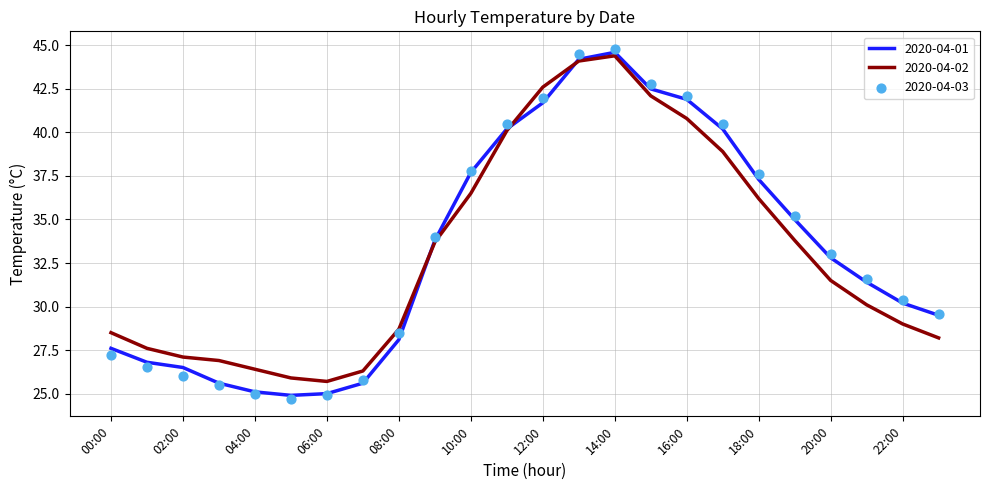

Which series reaches the minimum Y coordinate?

2020-04-03